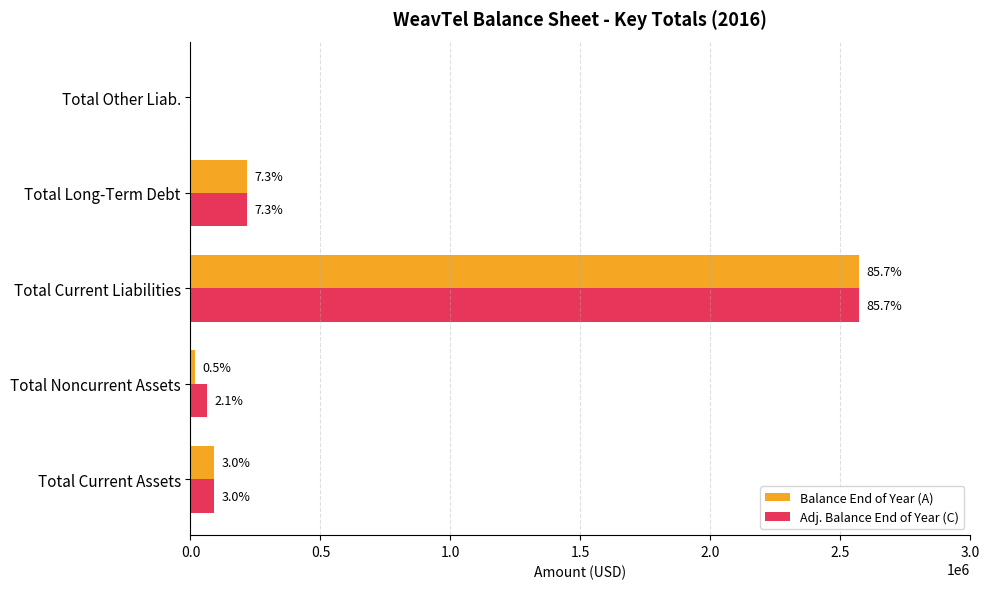

Are the bars grouped side by side (vs. stacked)?

Yes